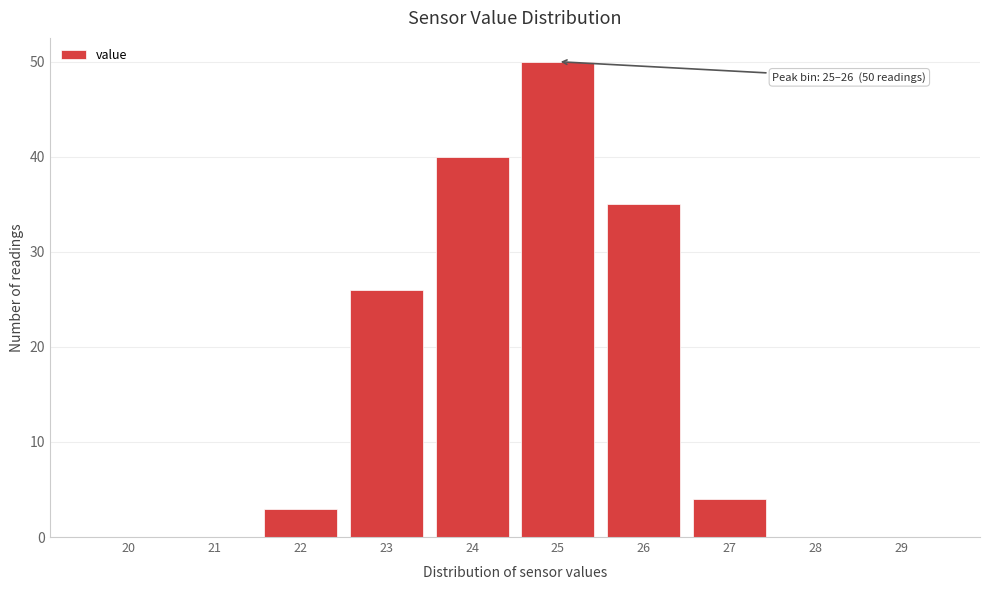

Reading left to right, list all the values displayed in this chart.

20=0	21=0	22=3	23=26	24=40	25=50	26=35	27=4	28=0	29=0